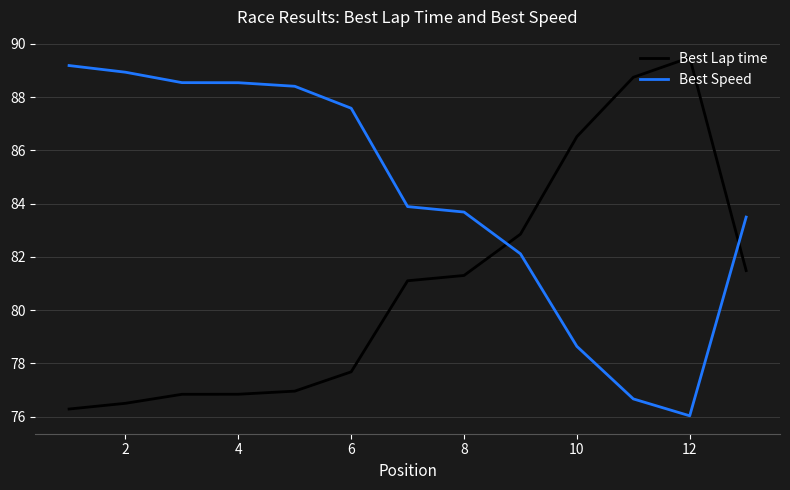

What is the lowest value of the Best Speed series?

76.0